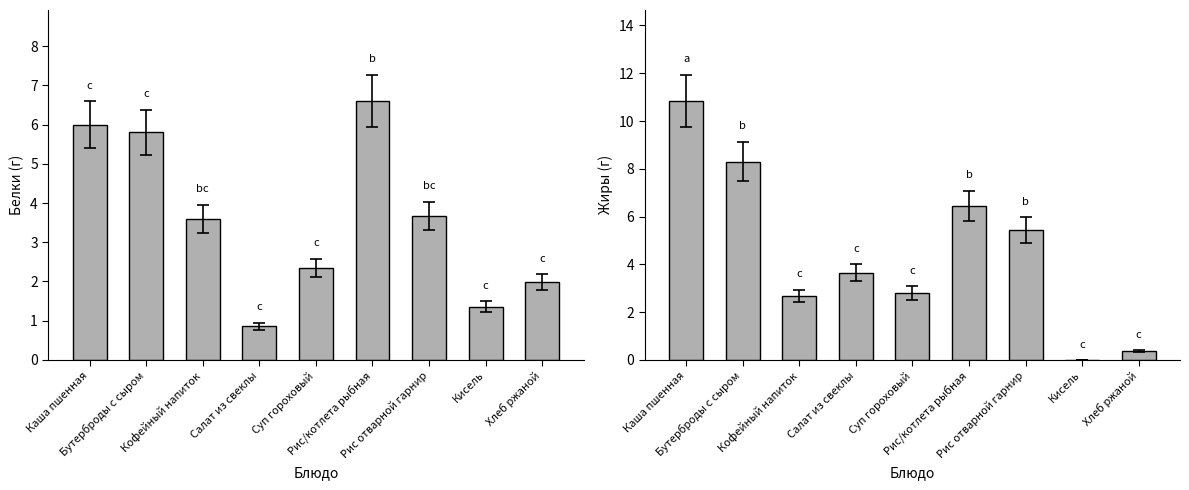

Rank the categories by Белки value from highest to lowest.

Рис/котлета рыбная, Каша пшенная, Бутерброды с сыром, Рис отварной гарнир, Кофейный напиток, Суп гороховый, Хлеб ржаной, Кисель, Салат из свеклы